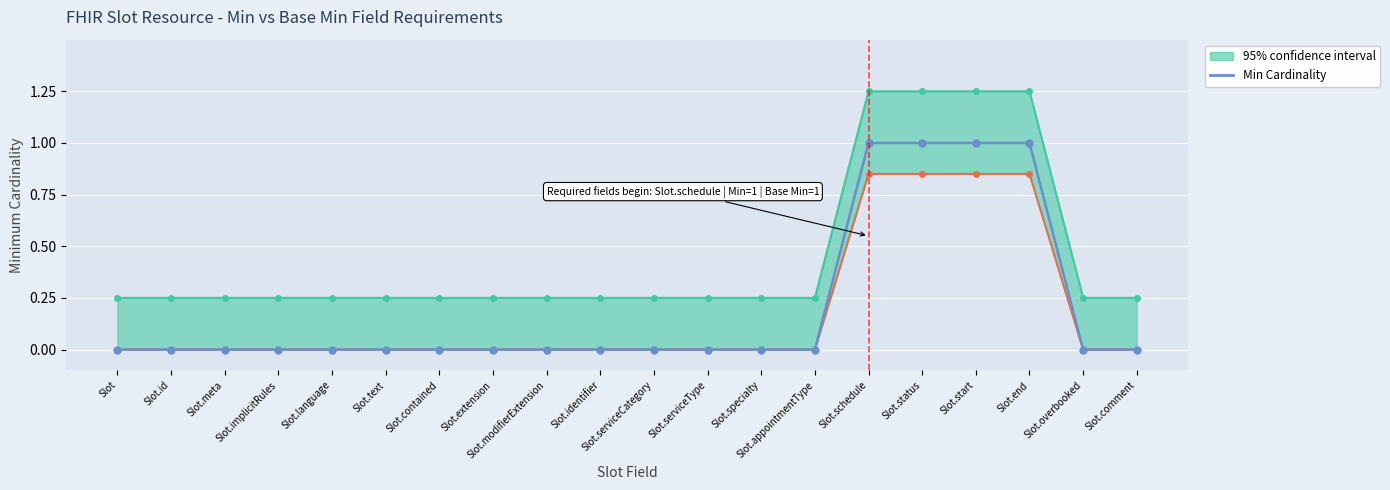

Reading left to right, what are all the values shown in this chart?

0	0	0	0	0	0	0	0	0	0	0	0	0	0	1	1	1	1	0	0